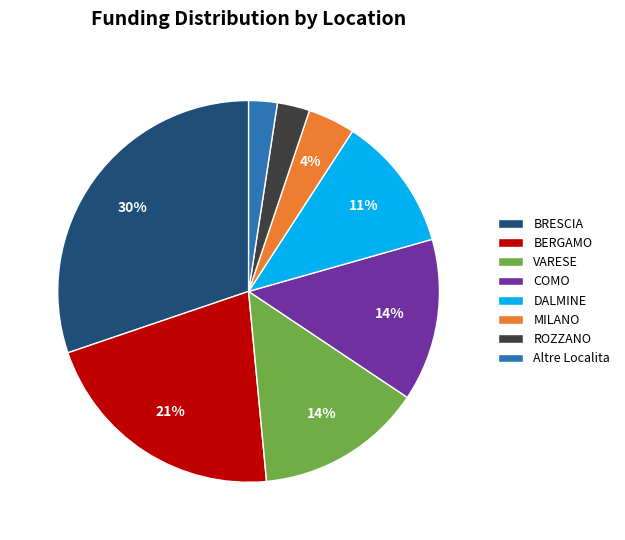

Which has a higher value, ROZZANO or DALMINE?

DALMINE